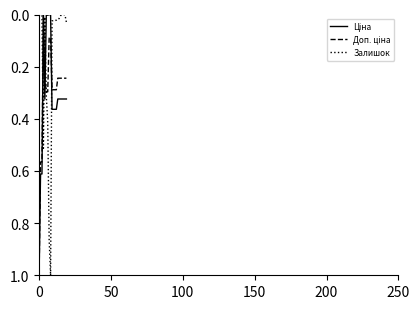

In Доп. ціна, how many points are lower than both neighbors (excluding endpoints)?

1